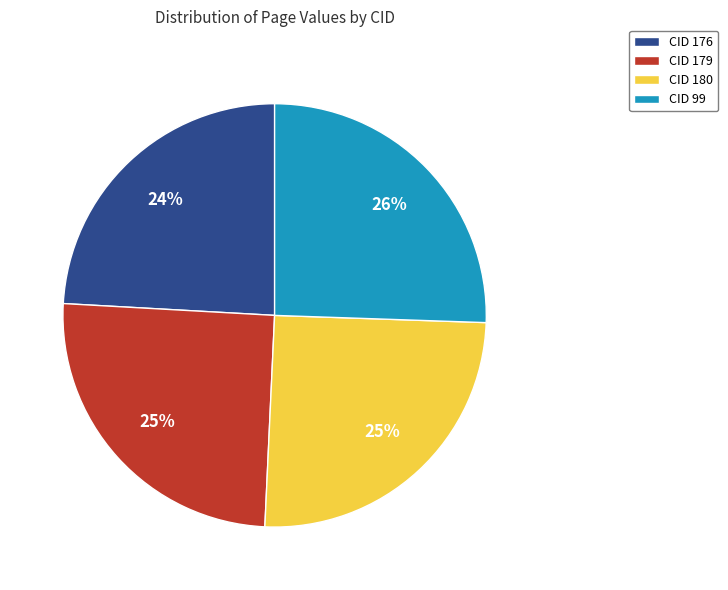

How many slices are in this pie chart?

4